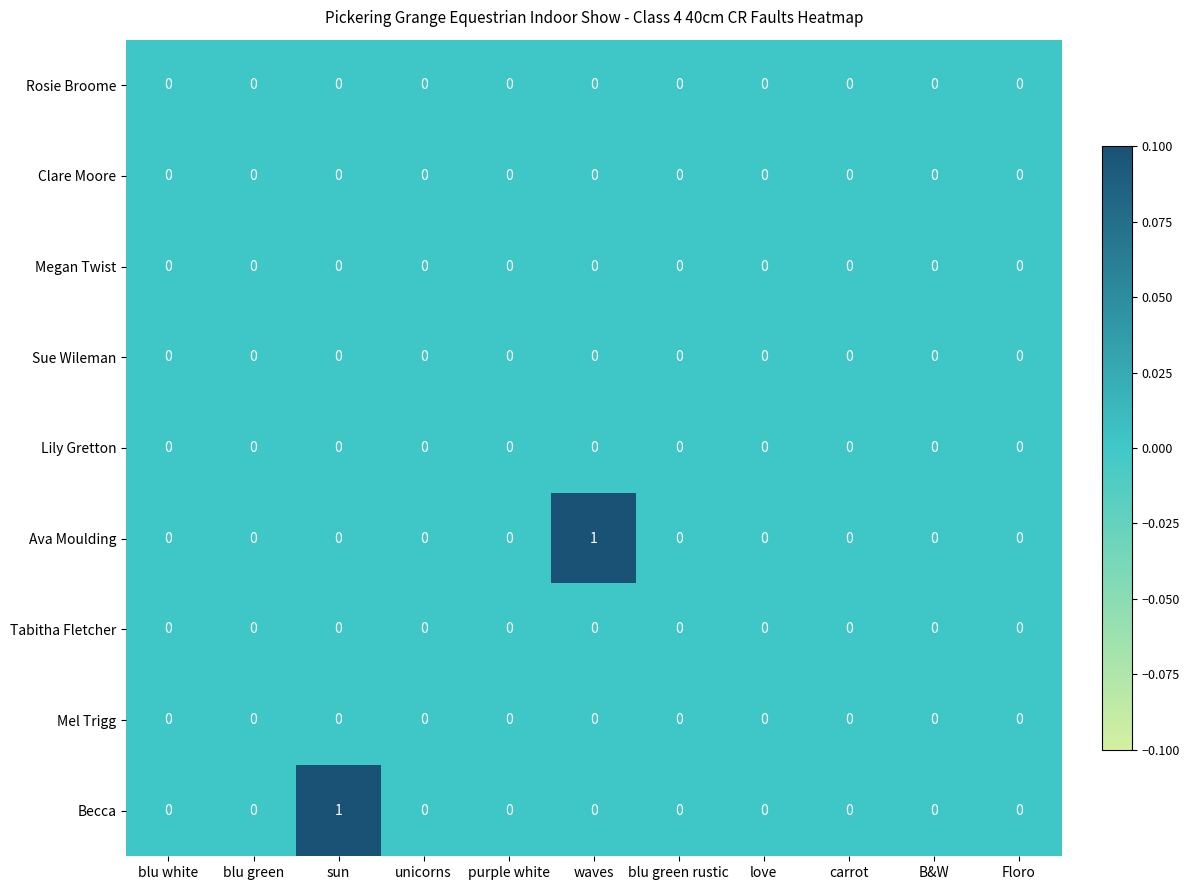

The value of Rosie Broome at blu green rustic is 0. True or false?

True